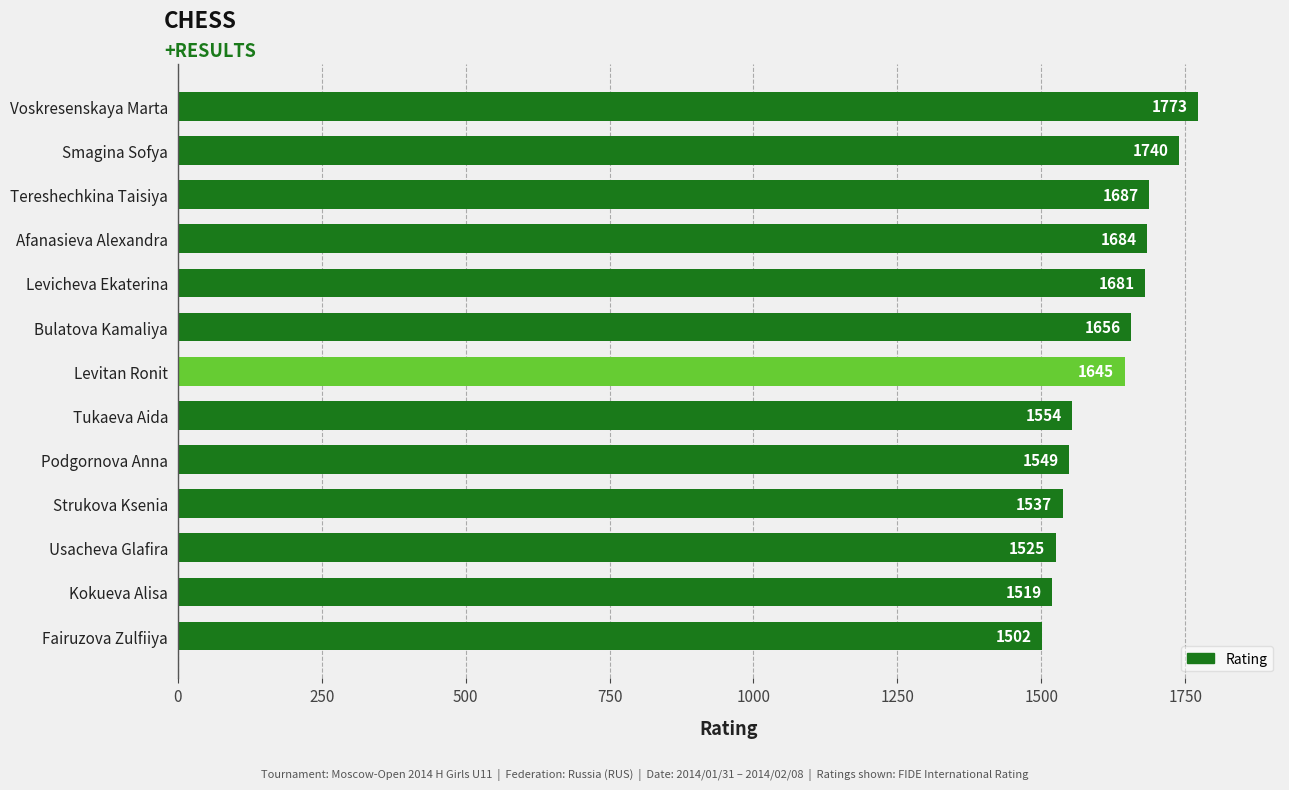

Rank the categories by value from highest to lowest.

Voskresenskaya Marta, Smagina Sofya, Tereshechkina Taisiya, Afanasieva Alexandra, Levicheva Ekaterina, Bulatova Kamaliya, Levitan Ronit, Tukaeva Aida, Podgornova Anna, Strukova Ksenia, Usacheva Glafira, Kokueva Alisa, Fairuzova Zulfiiya